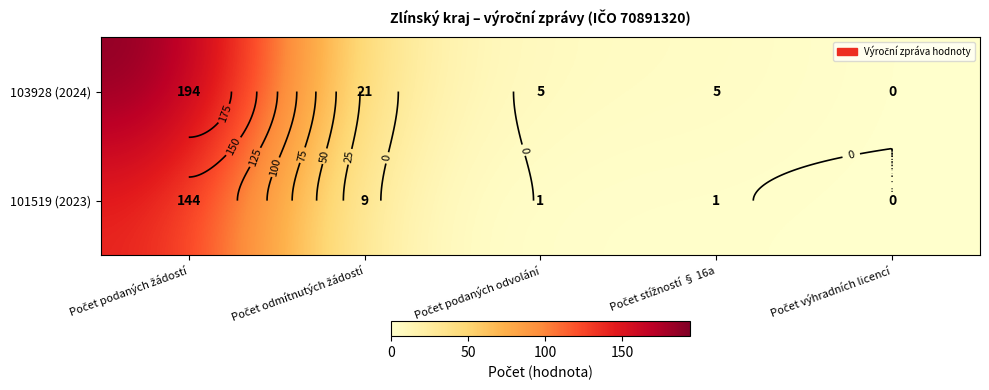

How many values in the 103928 (2024) series exceed 5?

2